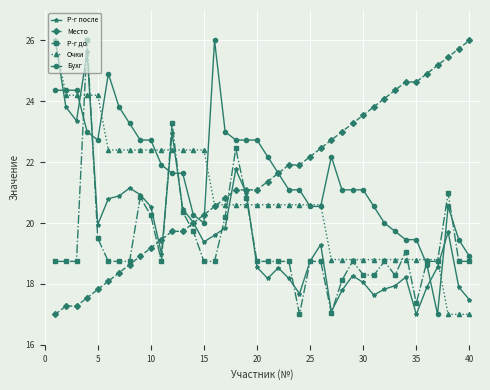

True or false: Р-г до has more than 1 interior local peaks.

True